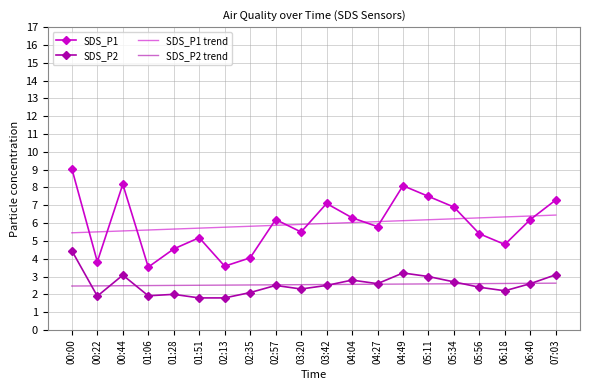

Which series ends up on top after the final intersection of SDS_P1 and SDS_P1 trend?

SDS_P1